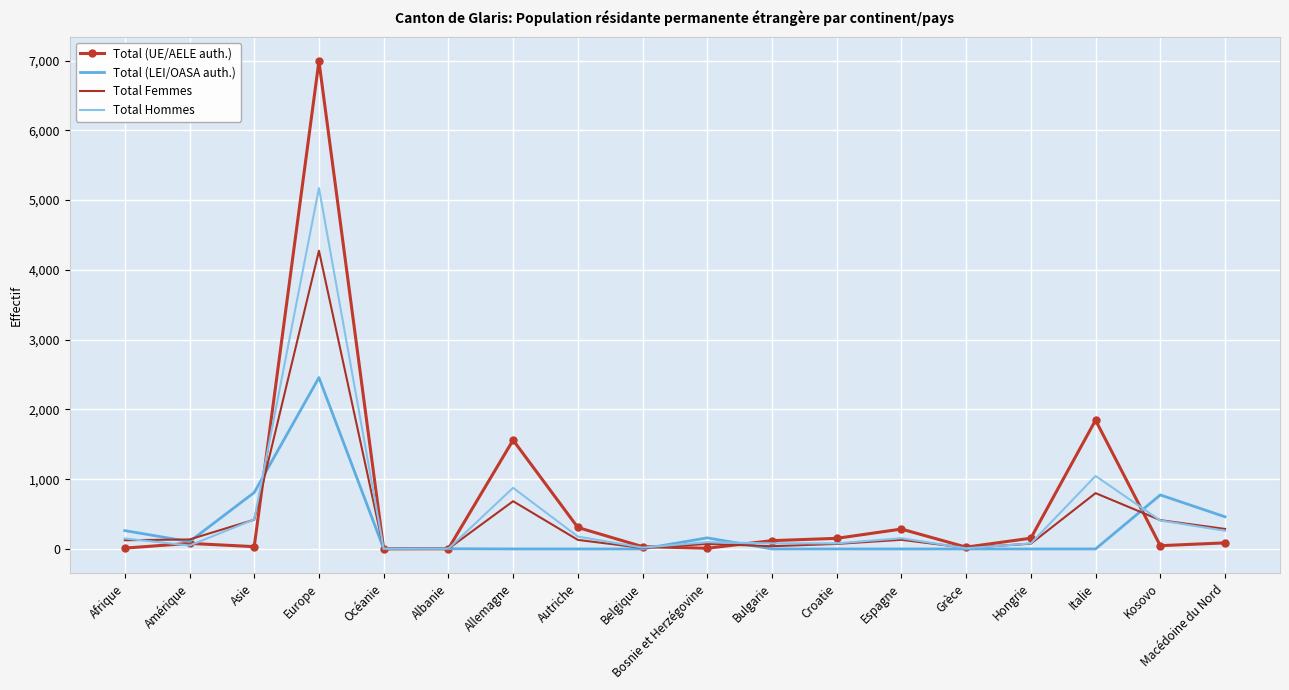

What is the greatest value displayed?

6991